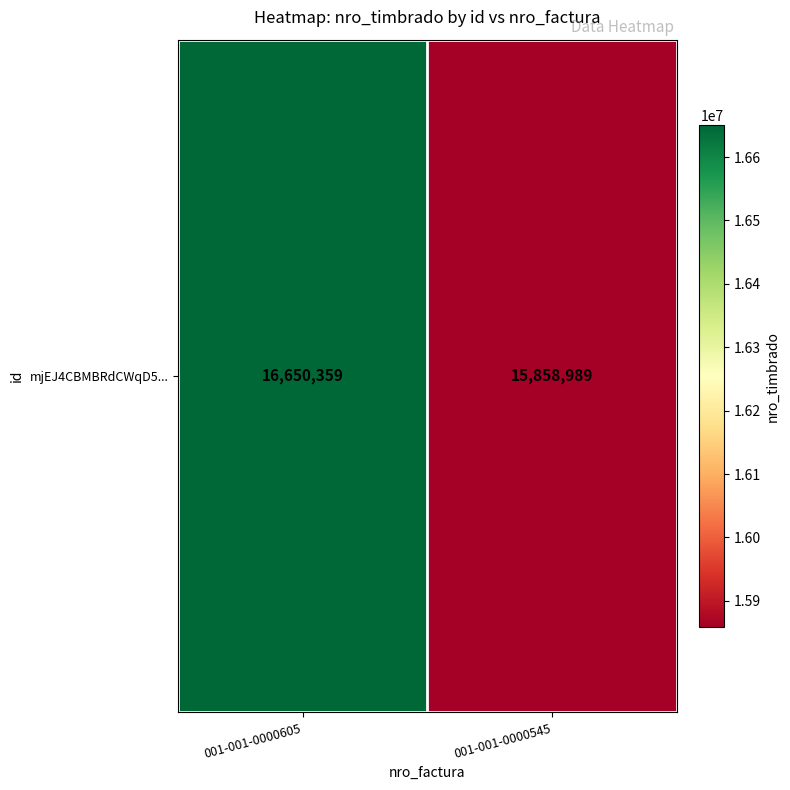

What is the sum of the values at 001-001-0000605 and 001-001-0000545?

32509348